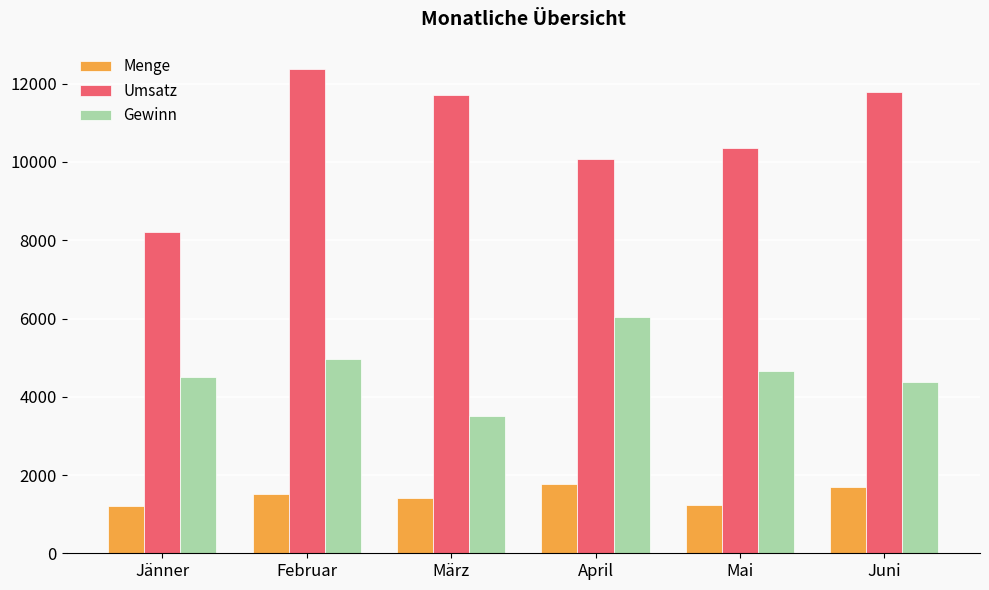

At how many categories does at least one series exceed 5587?

6